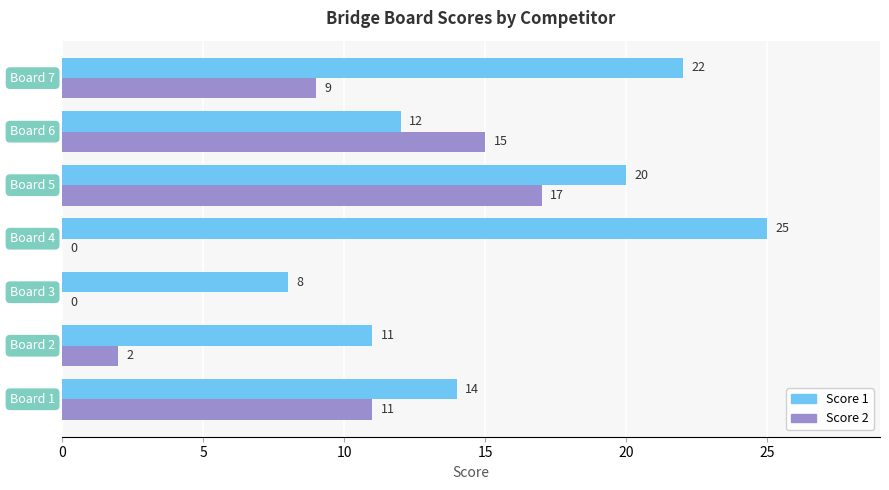

How many Score 2 values are between 0 and 15?

6